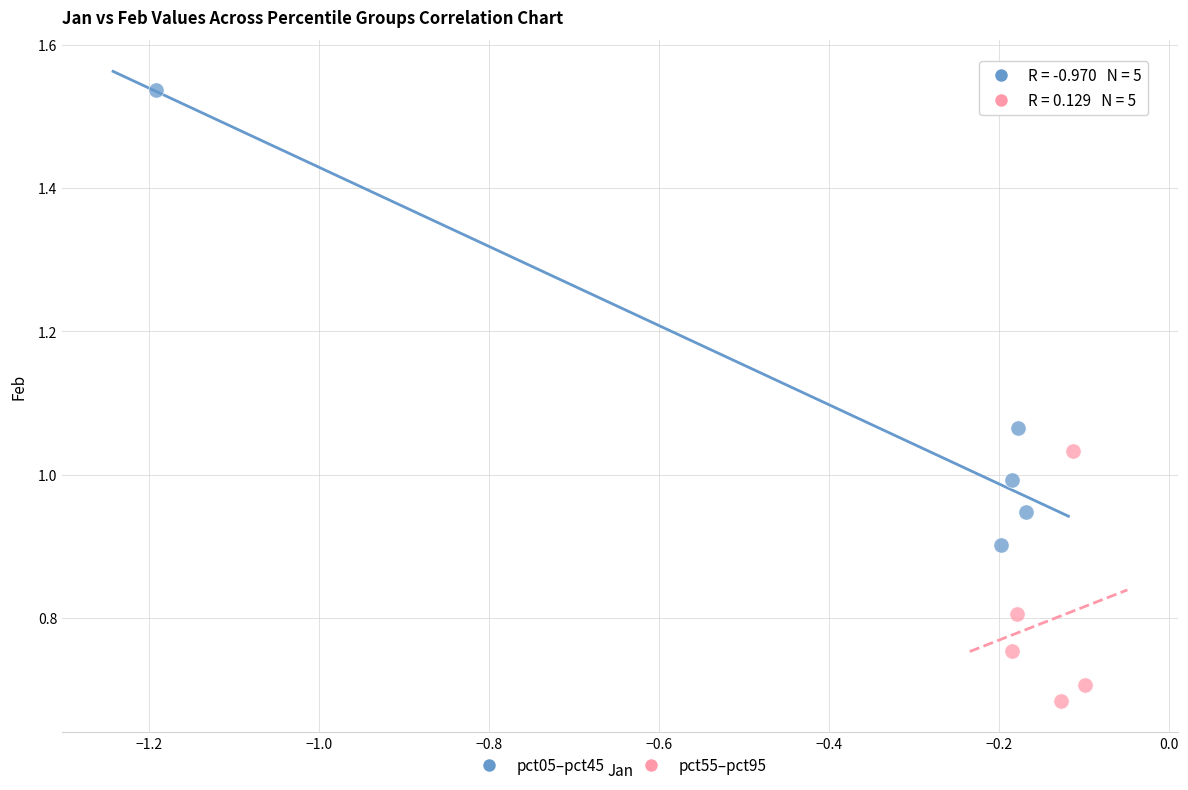

Which series has the widest spread of Y values?

pct05–pct45